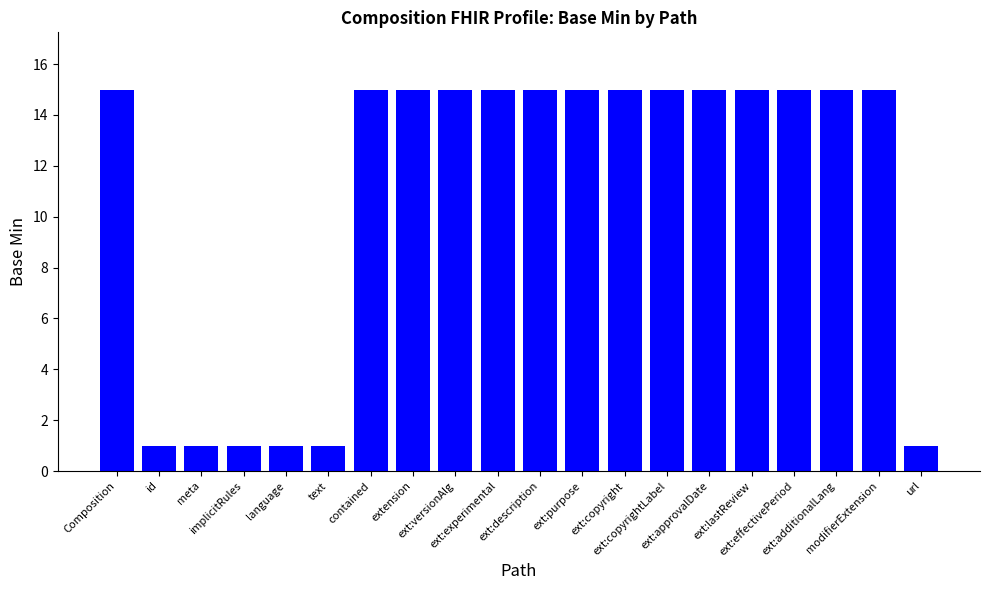

Approximately how many times larger is the value at contained compared to ext:description?

1.0